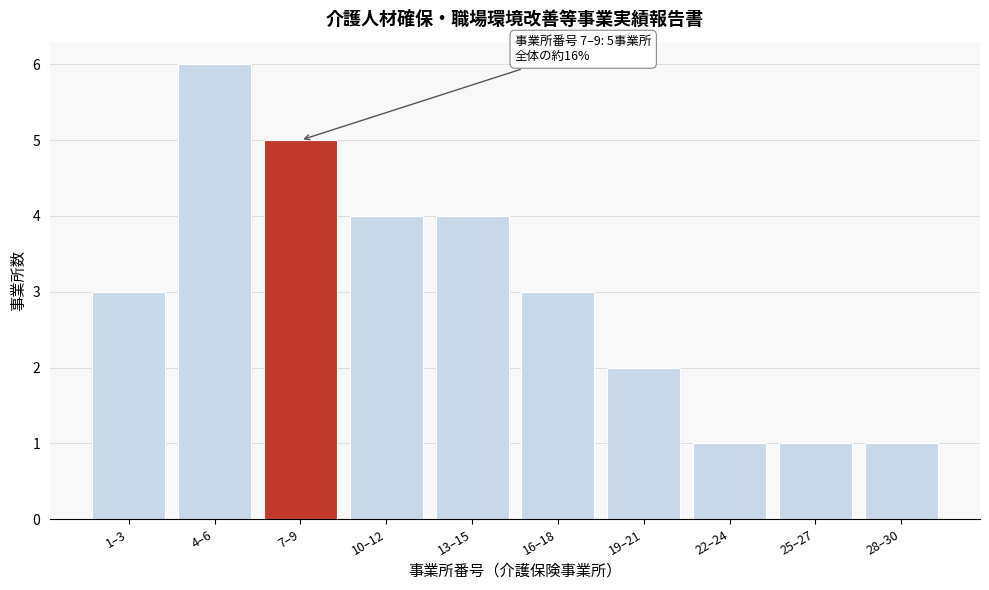

Reading right to left, transcribe all the data shown in this chart.

1	1	1	2	3	4	4	5	6	3